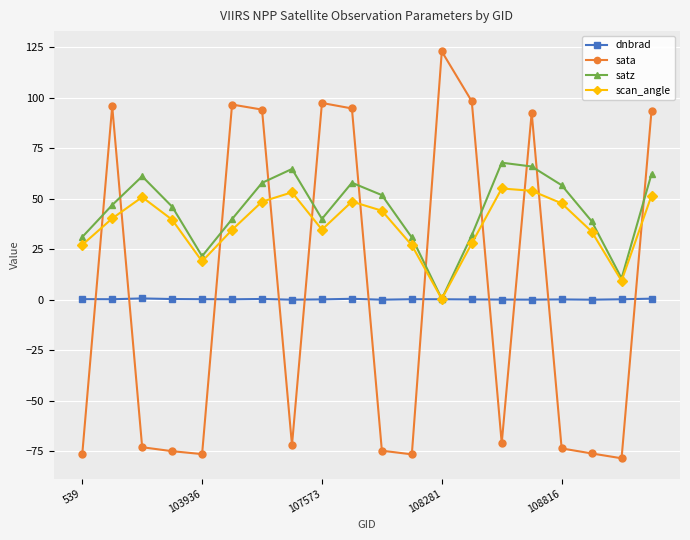

How many data points in sata are above -70?

9